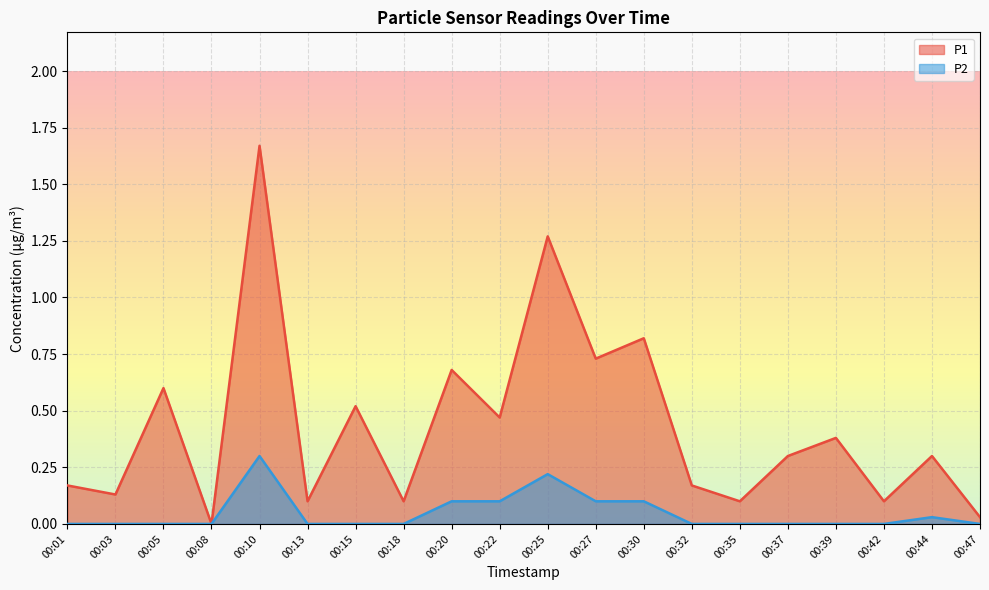

List the series in order of their peak value, highest first.

P1, P2